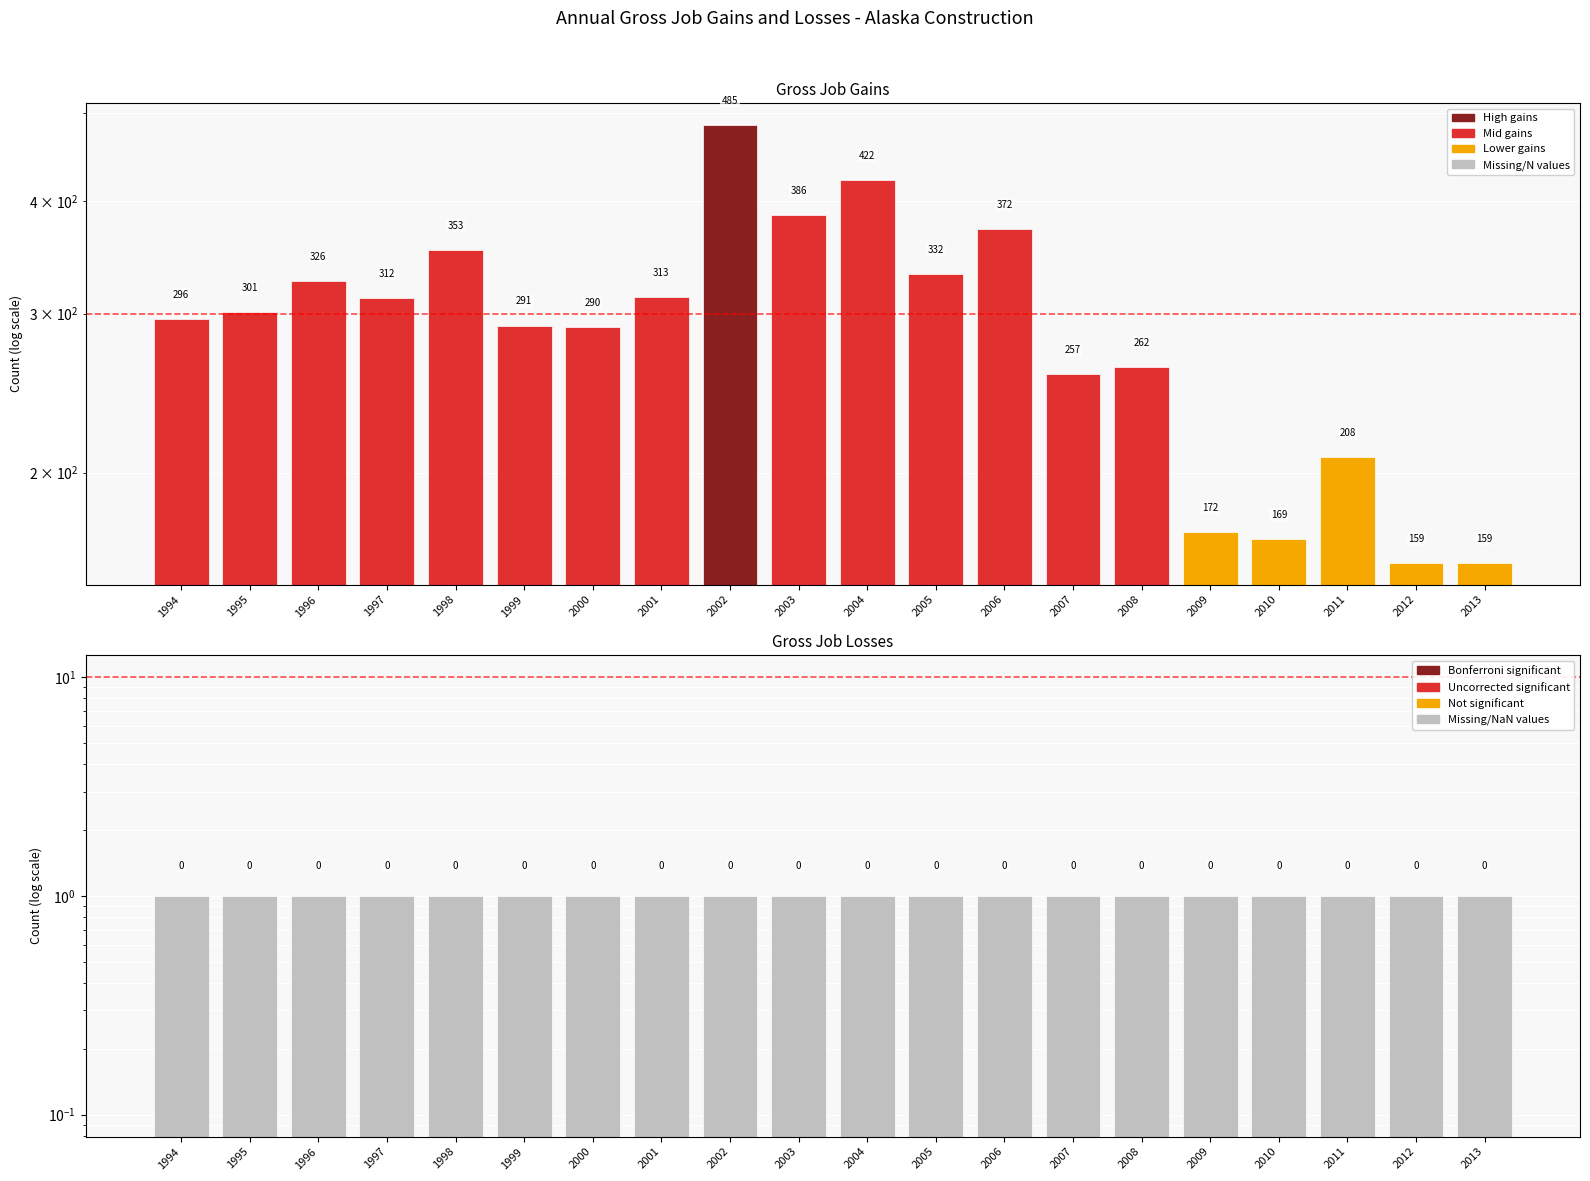

Reading left to right, extract all data points from this chart.

Gross job gains: 296	301	326	312	353	291	290	313	485	386	422	332	372	257	262	172	169	208	159	159
Closing establishments: 1	1	1	1	1	1	1	1	1	1	1	1	1	1	1	1	1	1	1	1